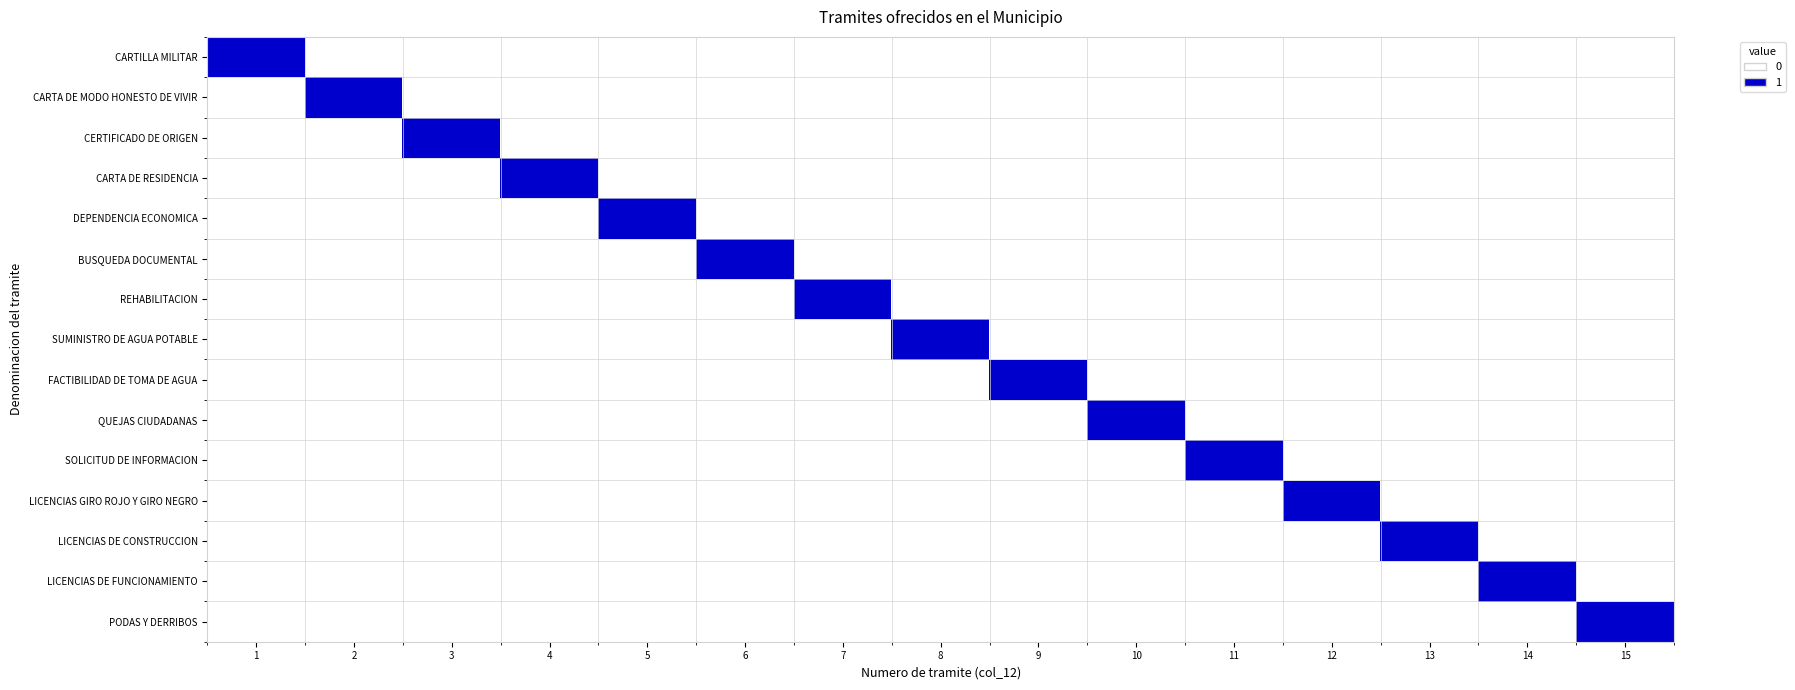

Reading left to right, extract all data points from this chart.

CARTILLA MILITAR: 1=1	2=0	3=0	4=0	5=0	6=0	7=0	8=0	9=0	10=0	11=0	12=0	13=0	14=0	15=0
CARTA DE MODO HONESTO DE VIVIR: 1=0	2=1	3=0	4=0	5=0	6=0	7=0	8=0	9=0	10=0	11=0	12=0	13=0	14=0	15=0
CERTIFICADO DE ORIGEN: 1=0	2=0	3=1	4=0	5=0	6=0	7=0	8=0	9=0	10=0	11=0	12=0	13=0	14=0	15=0
CARTA DE RESIDENCIA: 1=0	2=0	3=0	4=1	5=0	6=0	7=0	8=0	9=0	10=0	11=0	12=0	13=0	14=0	15=0
DEPENDENCIA ECONOMICA: 1=0	2=0	3=0	4=0	5=1	6=0	7=0	8=0	9=0	10=0	11=0	12=0	13=0	14=0	15=0
BUSQUEDA DOCUMENTAL: 1=0	2=0	3=0	4=0	5=0	6=1	7=0	8=0	9=0	10=0	11=0	12=0	13=0	14=0	15=0
REHABILITACION: 1=0	2=0	3=0	4=0	5=0	6=0	7=1	8=0	9=0	10=0	11=0	12=0	13=0	14=0	15=0
SUMINISTRO DE AGUA POTABLE: 1=0	2=0	3=0	4=0	5=0	6=0	7=0	8=1	9=0	10=0	11=0	12=0	13=0	14=0	15=0
FACTIBILIDAD DE TOMA DE AGUA: 1=0	2=0	3=0	4=0	5=0	6=0	7=0	8=0	9=1	10=0	11=0	12=0	13=0	14=0	15=0
QUEJAS CIUDADANAS: 1=0	2=0	3=0	4=0	5=0	6=0	7=0	8=0	9=0	10=1	11=0	12=0	13=0	14=0	15=0
SOLICITUD DE INFORMACION: 1=0	2=0	3=0	4=0	5=0	6=0	7=0	8=0	9=0	10=0	11=1	12=0	13=0	14=0	15=0
LICENCIAS GIRO ROJO Y GIRO NEGRO: 1=0	2=0	3=0	4=0	5=0	6=0	7=0	8=0	9=0	10=0	11=0	12=1	13=0	14=0	15=0
LICENCIAS DE CONSTRUCCION: 1=0	2=0	3=0	4=0	5=0	6=0	7=0	8=0	9=0	10=0	11=0	12=0	13=1	14=0	15=0
LICENCIAS DE FUNCIONAMIENTO: 1=0	2=0	3=0	4=0	5=0	6=0	7=0	8=0	9=0	10=0	11=0	12=0	13=0	14=1	15=0
PODAS Y DERRIBOS: 1=0	2=0	3=0	4=0	5=0	6=0	7=0	8=0	9=0	10=0	11=0	12=0	13=0	14=0	15=1